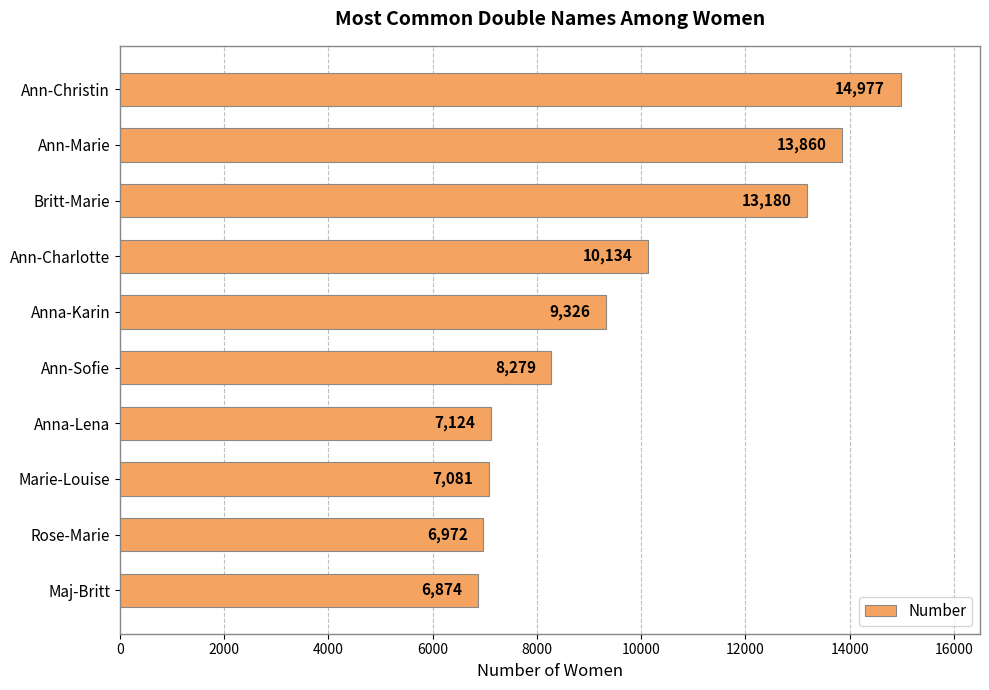

The chart shows a value of 7124 at Anna-Lena. True or false?

True